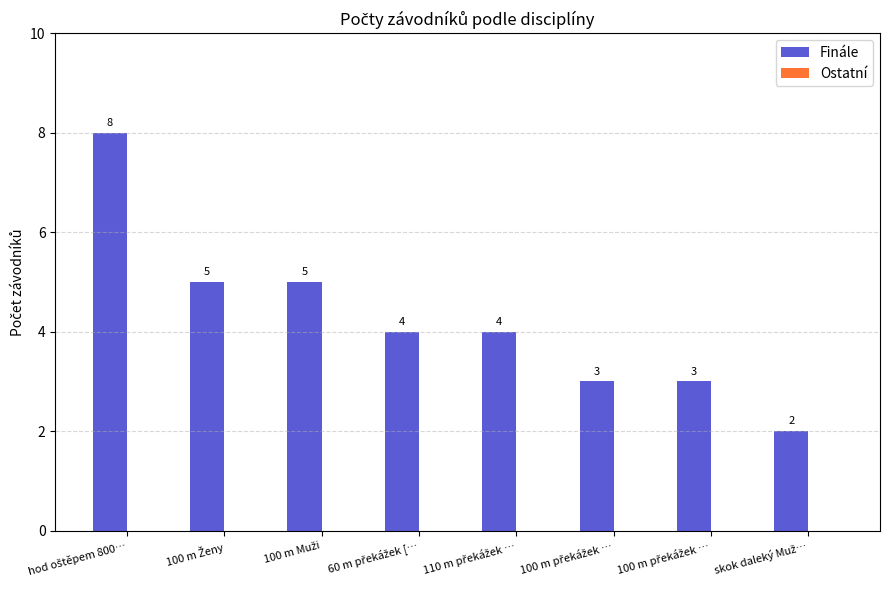

Does the chart contain any negative values?

No